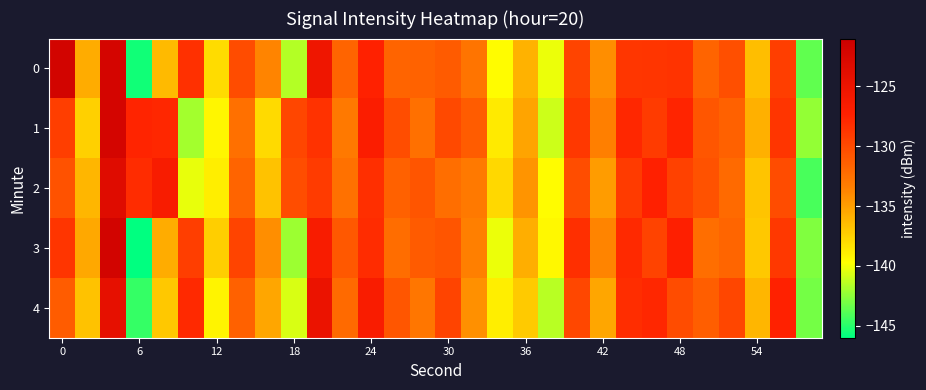

Rank the series by their average value, from lowest to highest.

row_4, row_3, row_0, row_2, row_1